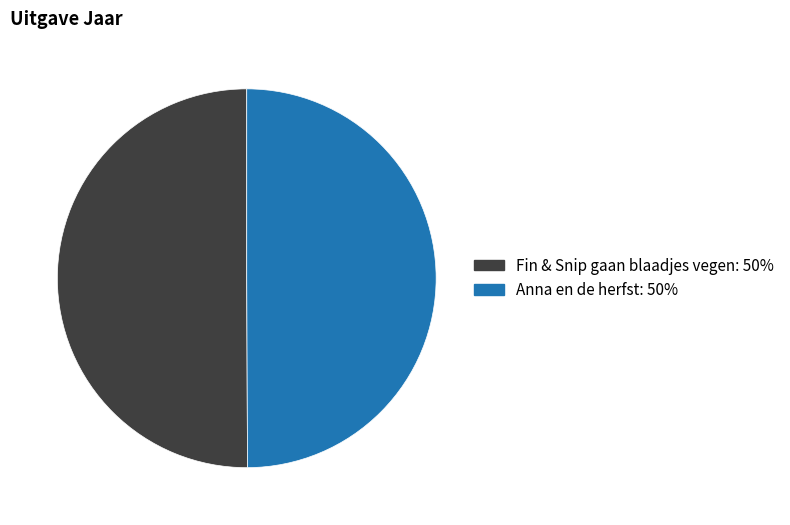

How many slices are in this pie chart?

2